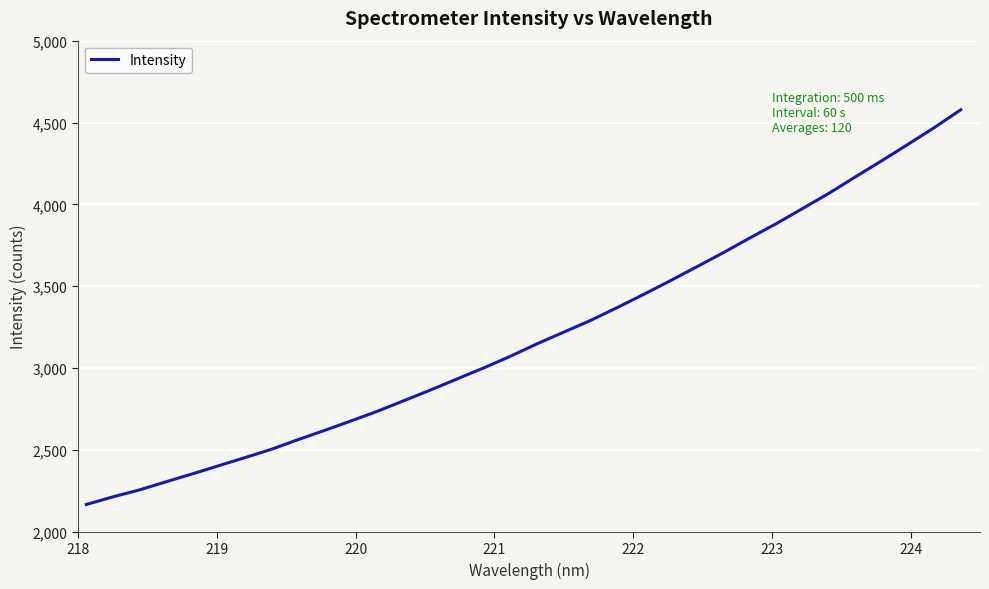

What is the minimum value shown in the chart?

2166.9